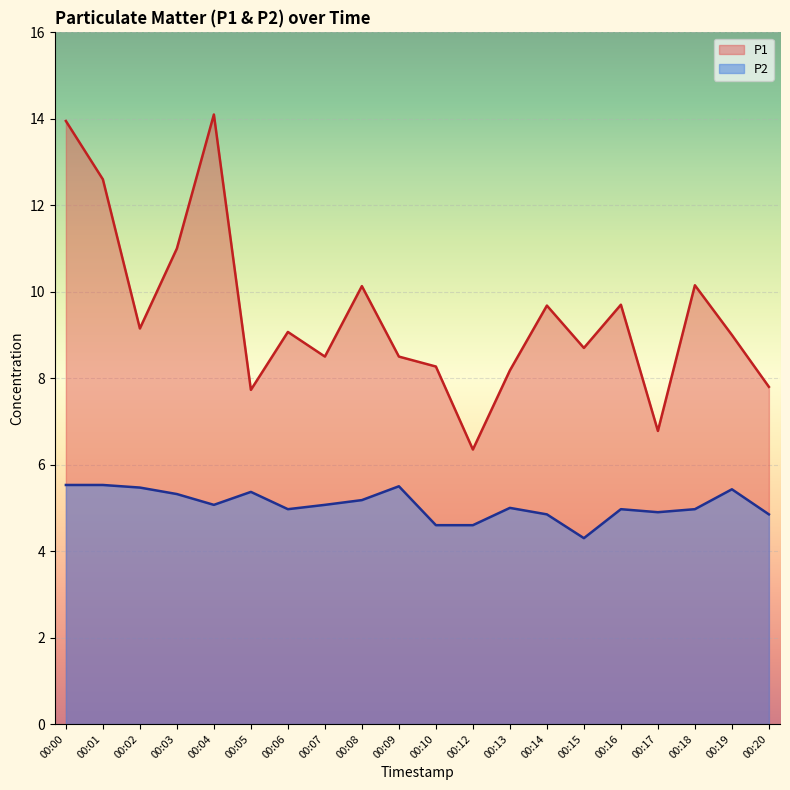

What is the value of the P2 point at the 10th from the left?

5.5